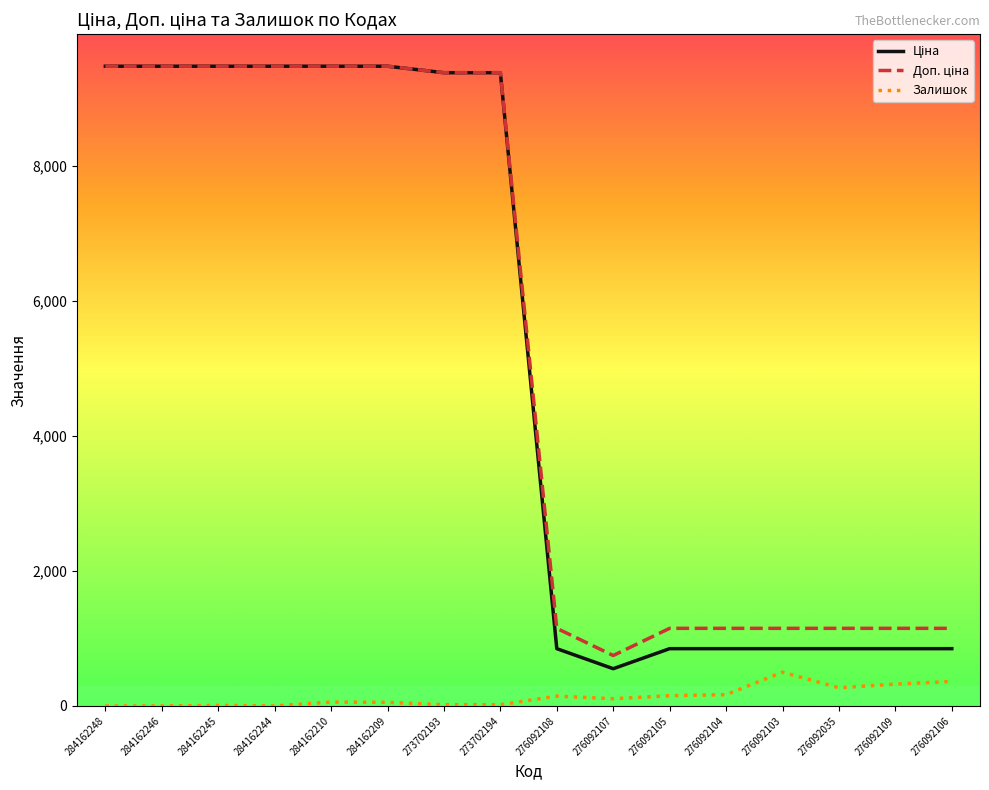

What is the highest value of the Залишок series?

500.0